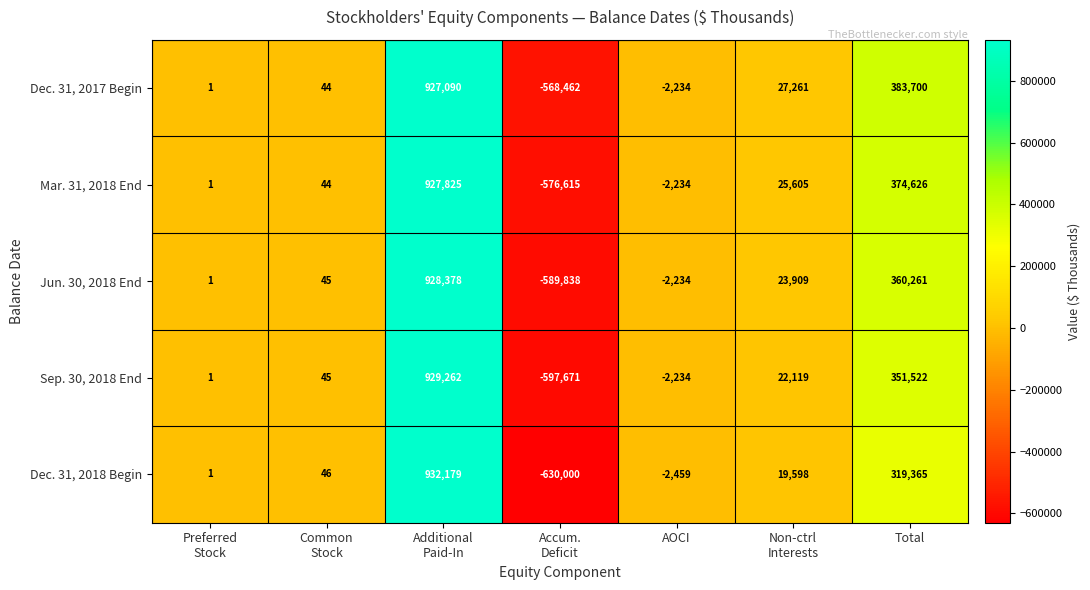

What is the sum of all Dec. 31, 2018 Begin values?

638730